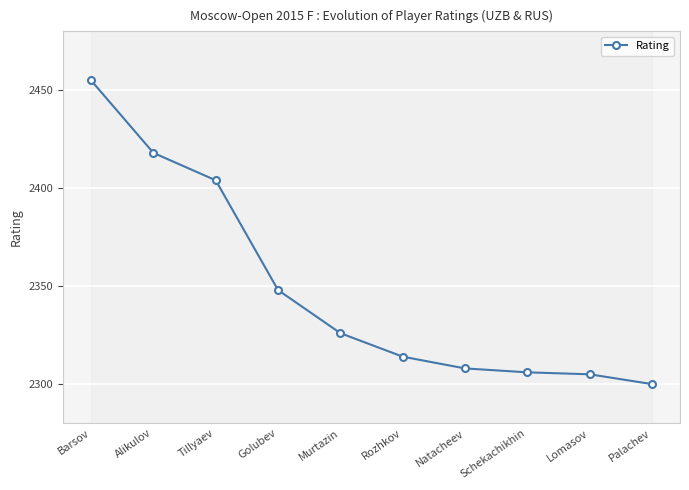

List the labels in order of value, smallest first.

Palachev, Lomasov, Schekachikhin, Natacheev, Rozhkov, Murtazin, Golubev, Tillyaev, Alikulov, Barsov